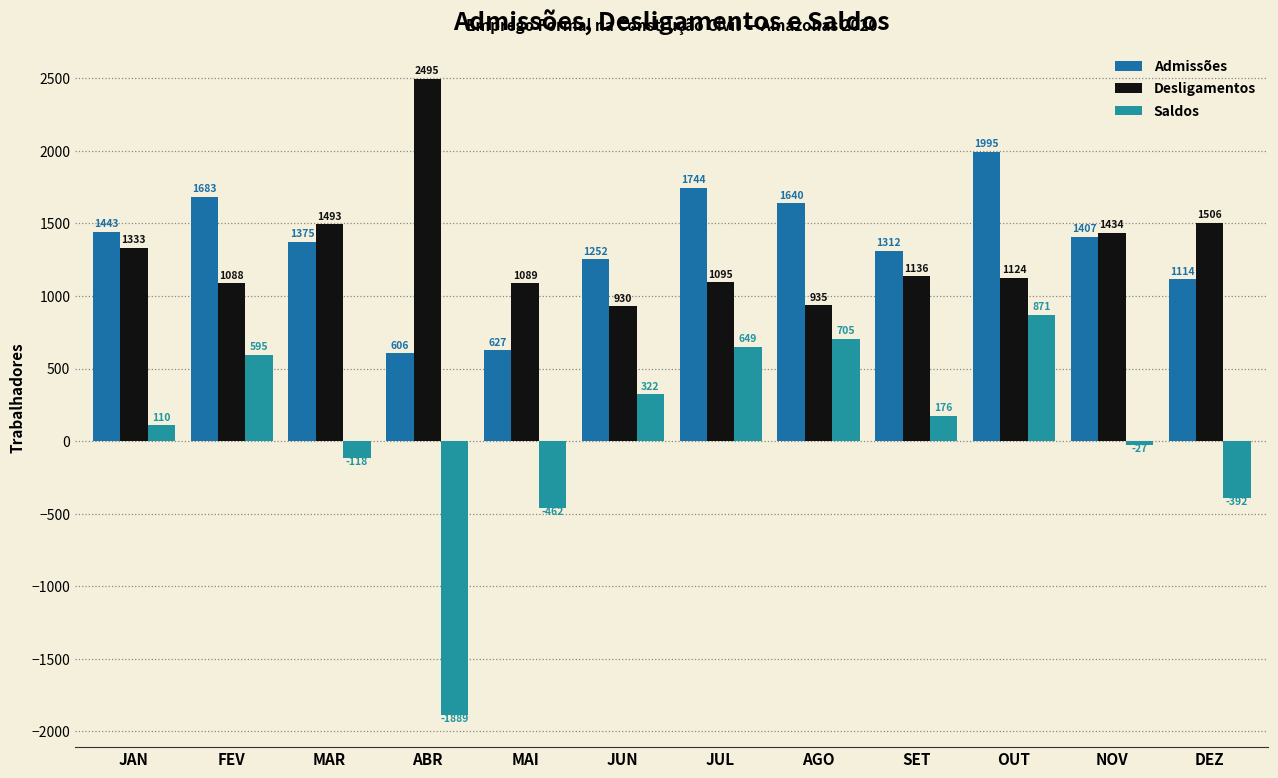

What is the value of the Saldos bar at the 9th from the left?

176